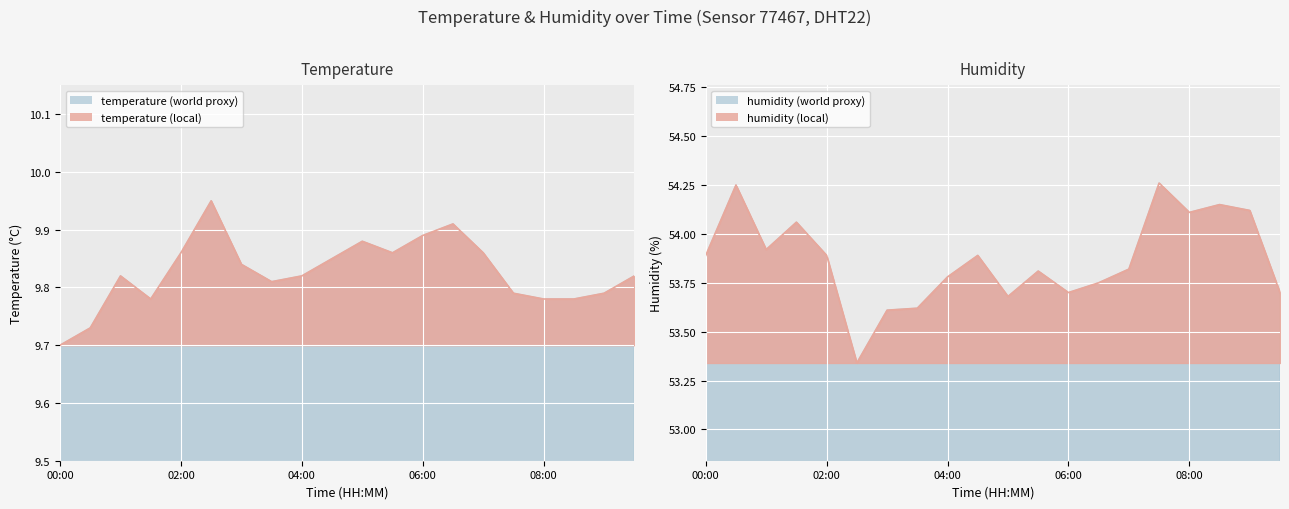

Where is temperature nearest to the value 9?

00:00